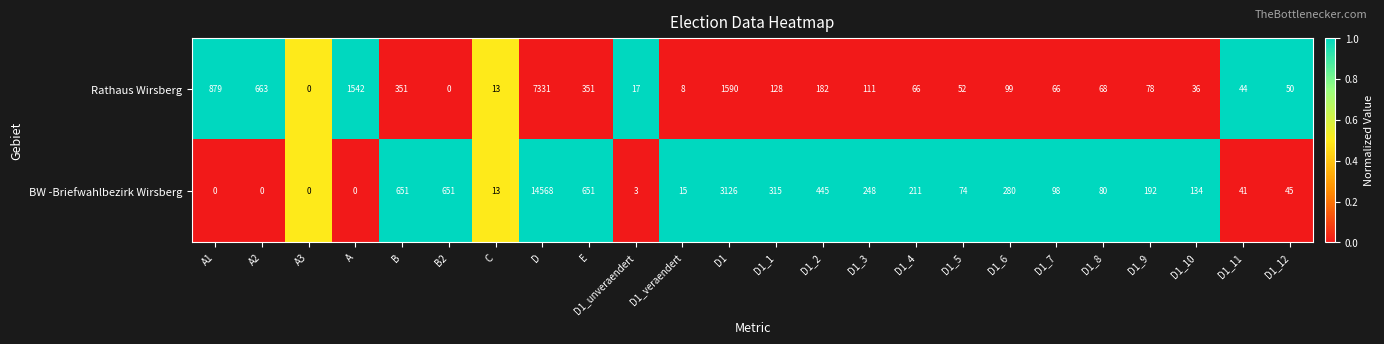

What is the approximate value of BW -Briefwahlbezirk Wirsberg at C, to the nearest 10?

10